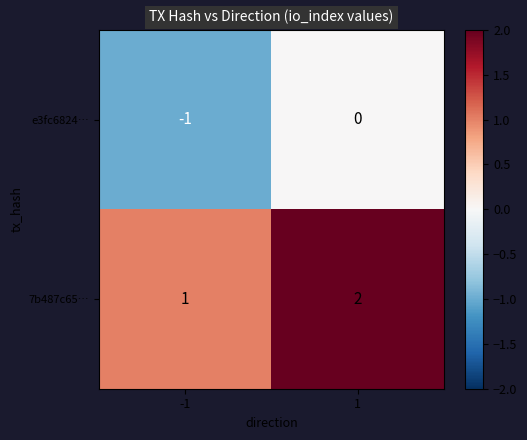

Which series has the largest total across all categories?

7b487c65…